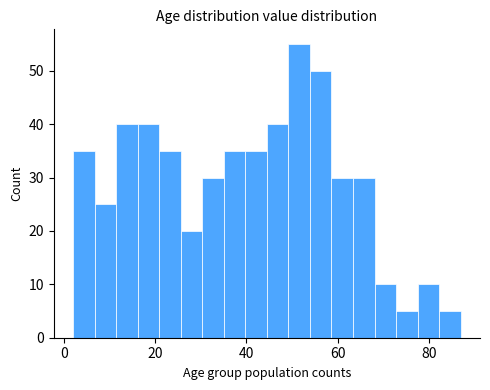

Read against the x-axis, roughly where is the centre of the tallest bar?

52